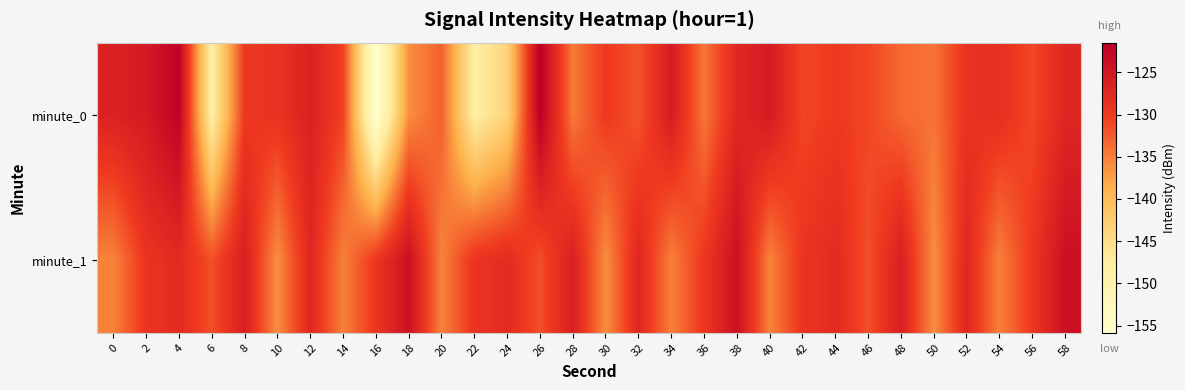

Rank the series by their maximum value, from highest to lowest.

minute_0, minute_1